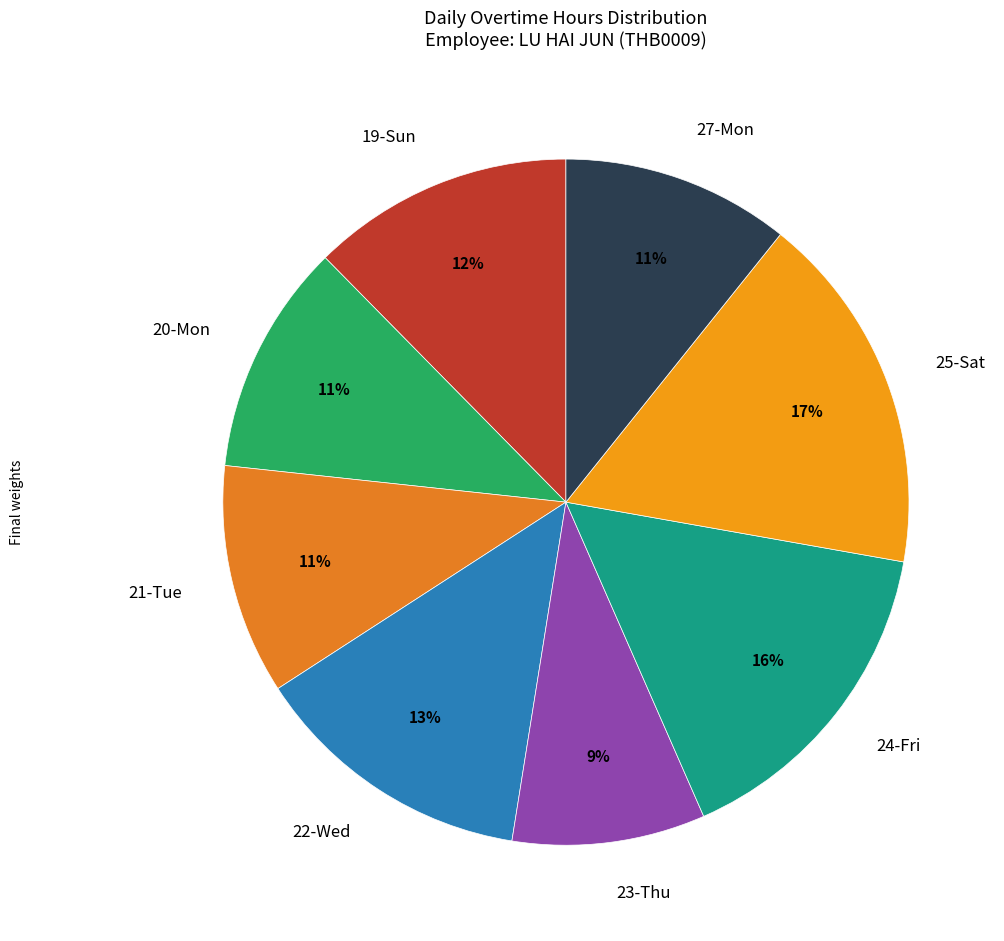

Count the number of slices in the pie.

8